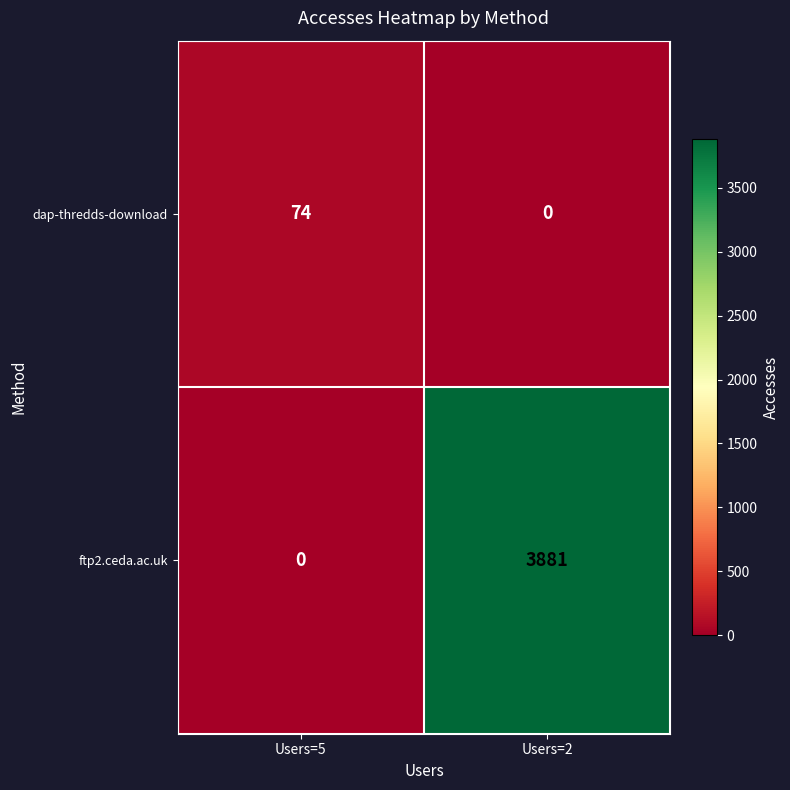

Reading right to left, what are all the values shown in this chart?

dap-thredds-download: 0	74
ftp2.ceda.ac.uk: 3881	0